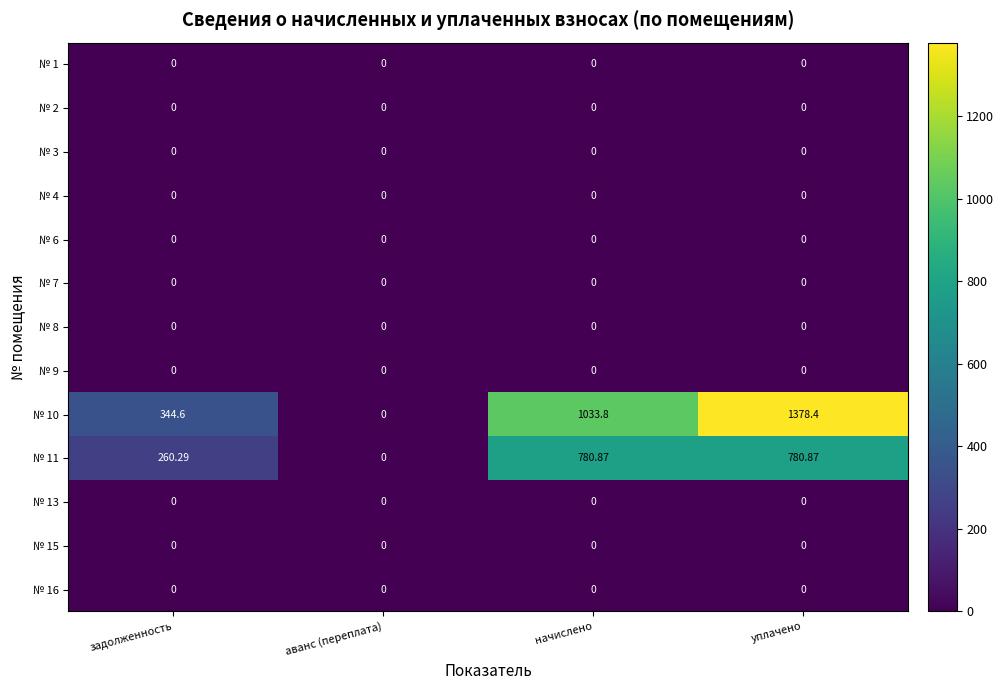

What is the difference between the highest and lowest values at уплачено?

1378.4